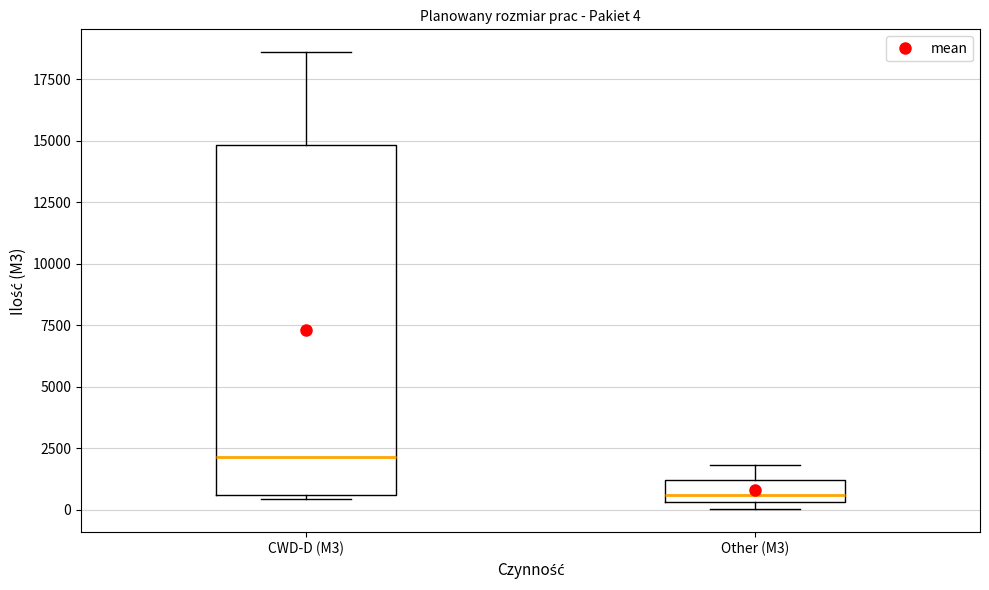

Which box has the highest median line?

CWD-D (M3)